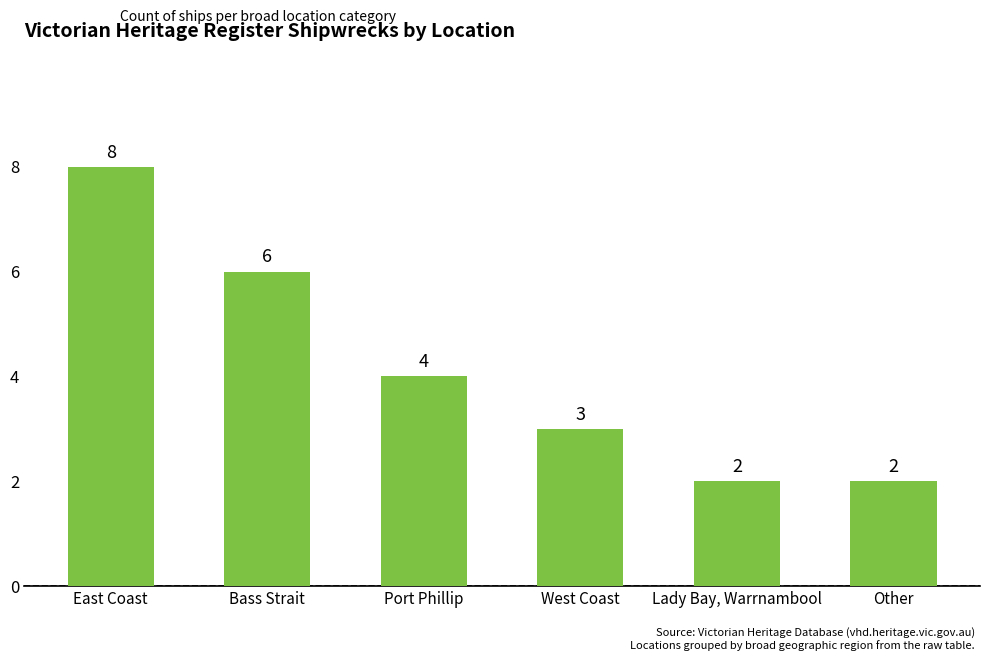

What is the value of the 6th bar from the left?

2